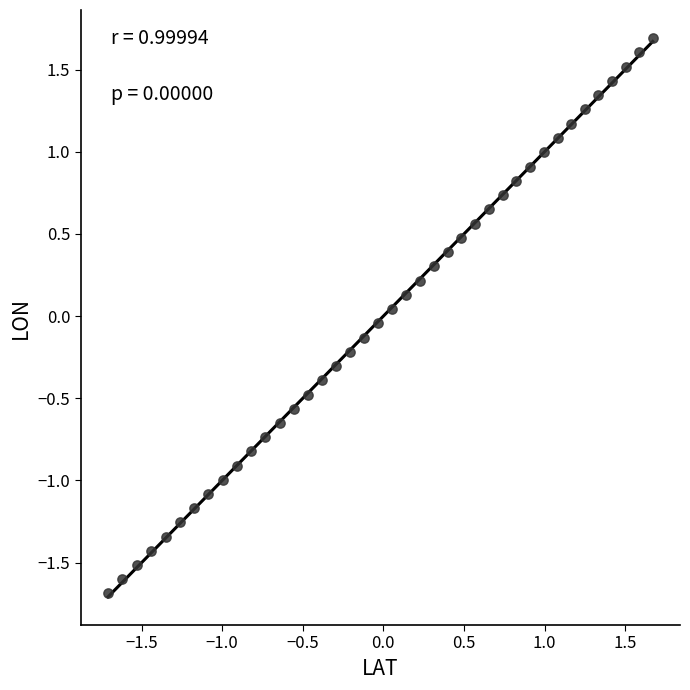

What is the range of X values (max minus min)?

3.4